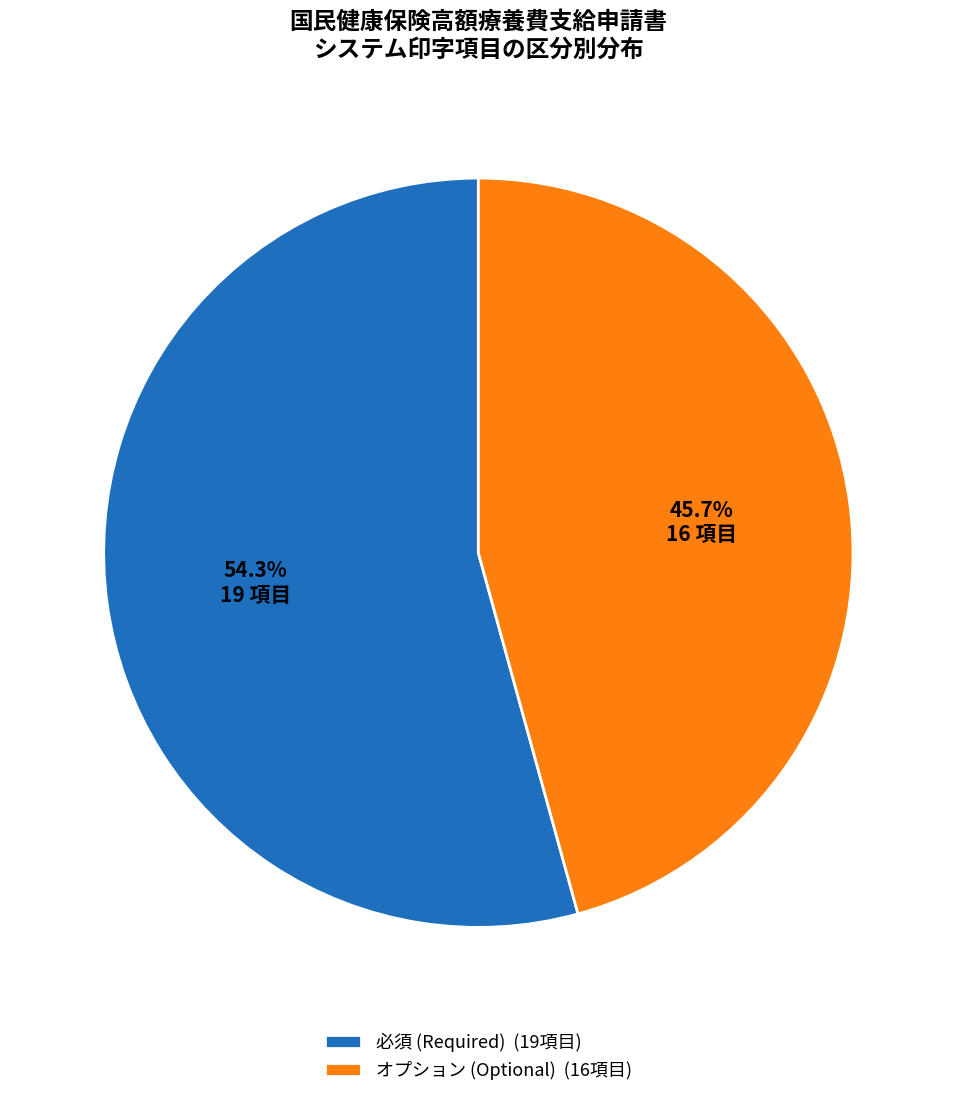

What percentage is NOT represented by オプション (Optional) (16項目)?

54.3%